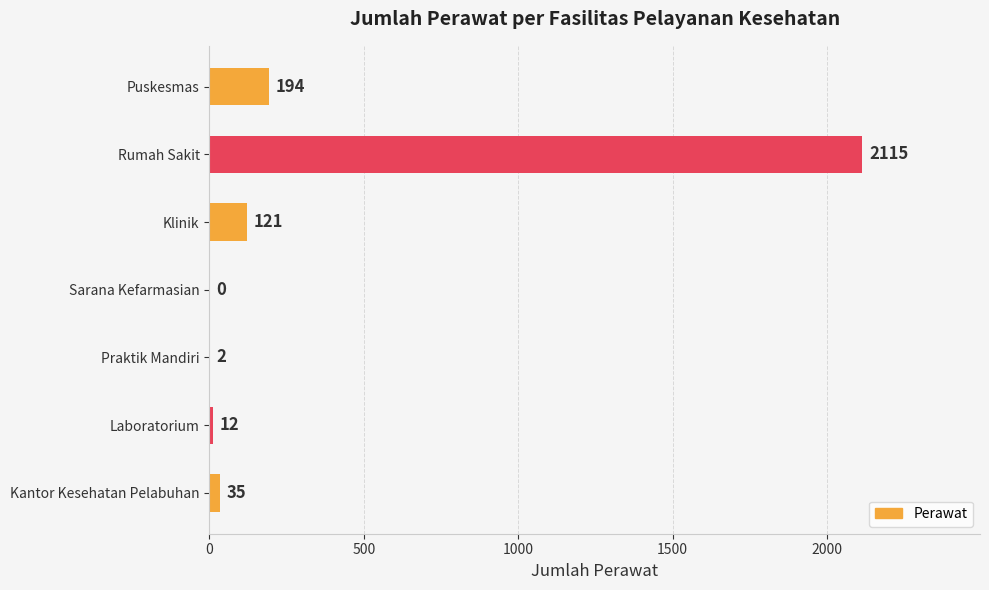

Reading top to bottom, list all the values displayed in this chart.

Puskesmas=194	Rumah Sakit=2115	Klinik=121	Sarana Kefarmasian=0	Praktik Mandiri=2	Laboratorium=12	Kantor Kesehatan Pelabuhan=35